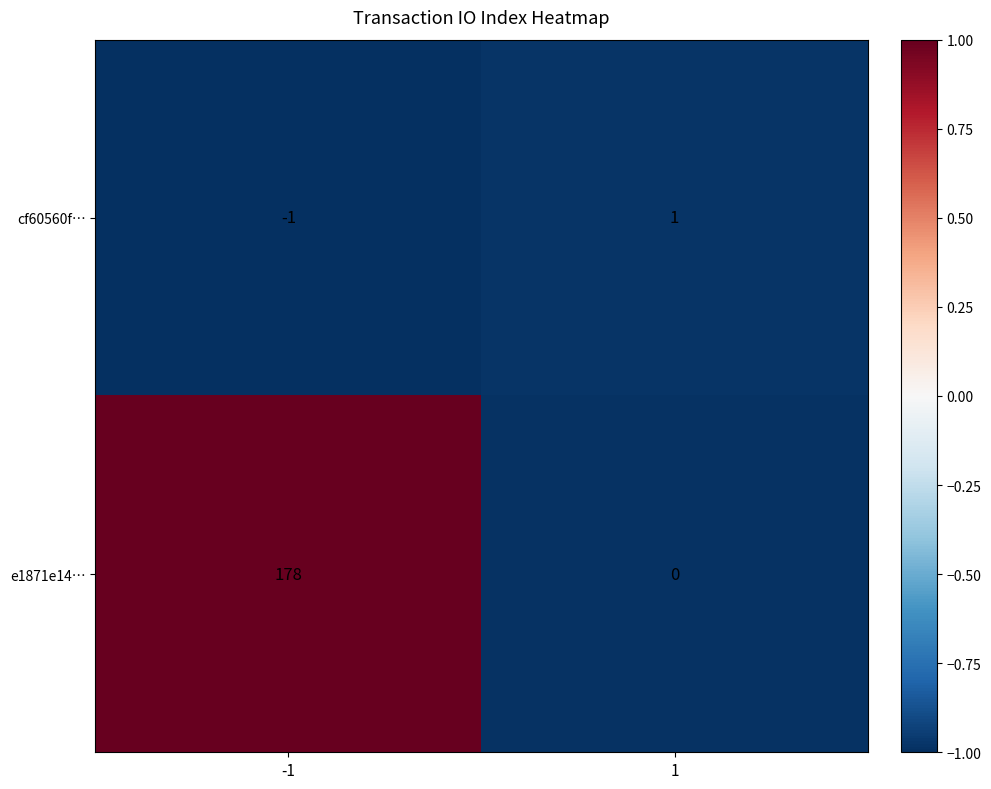

Reading right to left, what are all the values shown in this chart?

cf60560f…: 1=1	-1=-1
e1871e14…: 1=0	-1=178